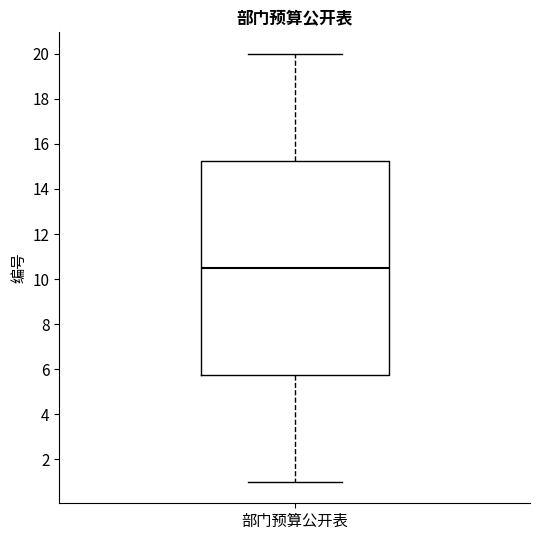

Transcribe this box plot: give where the median line is, the range the box spans, and where the two whiskers end, as read against the y-axis. The values are not printed on the chart, so give them approximately, as read against the axis.

median 10.6, box 5.8 to 15.2, whiskers 1.0 to 20.0